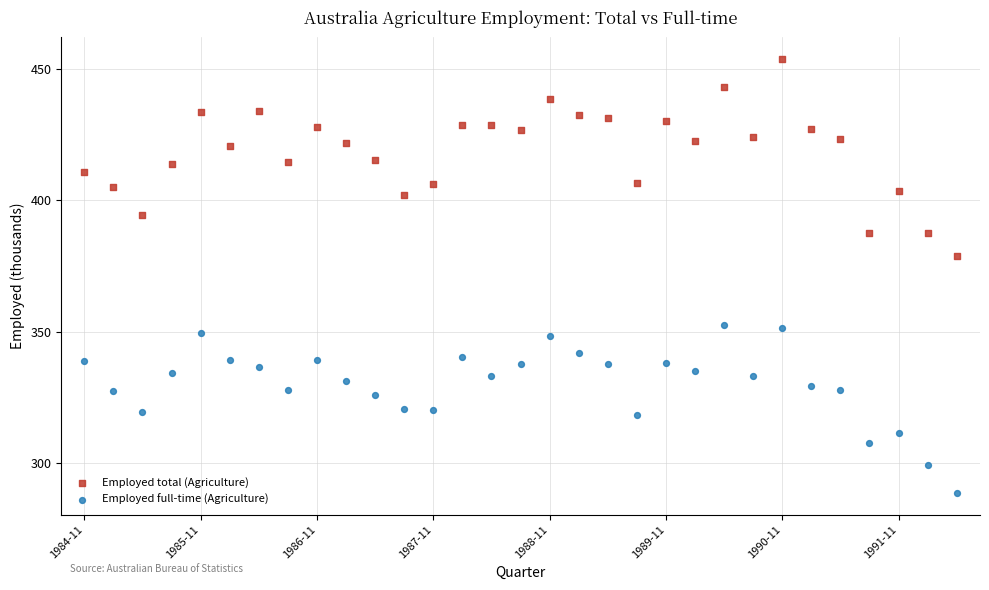

Which series has the largest Y range (max minus min)?

Employed total (Agriculture)